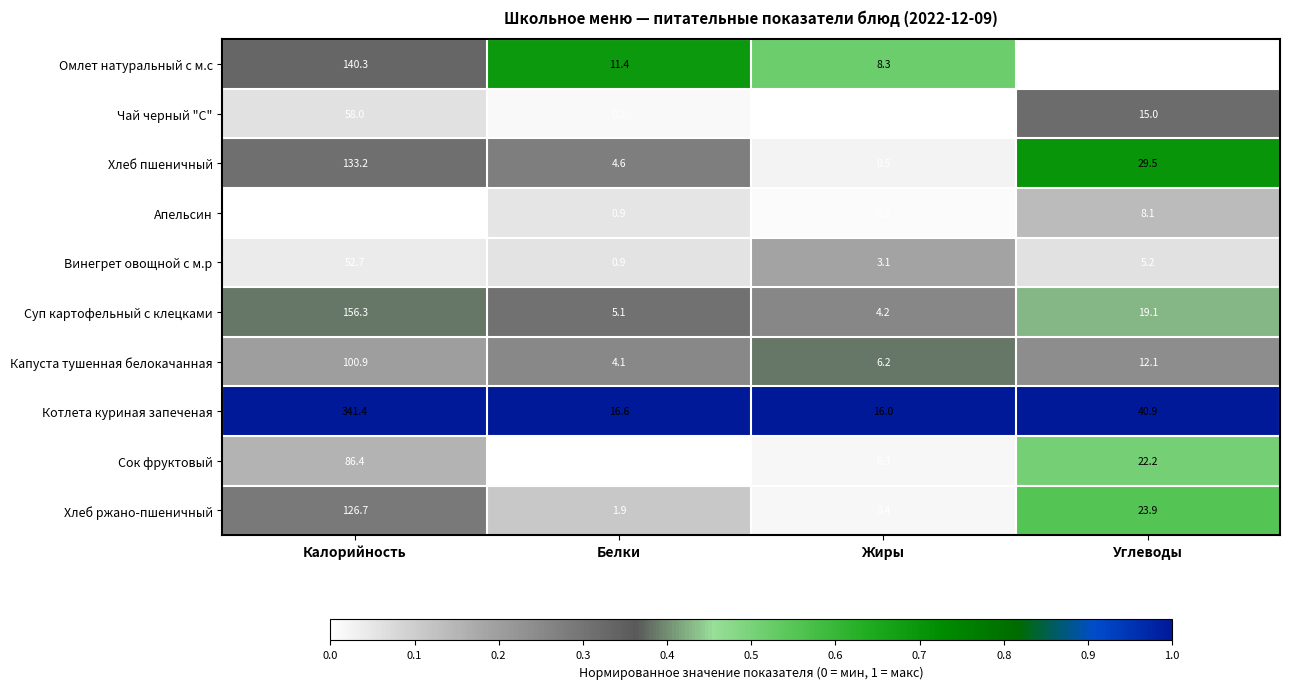

Which series changed the most between Белки and Жиры?

Хлеб пшеничный